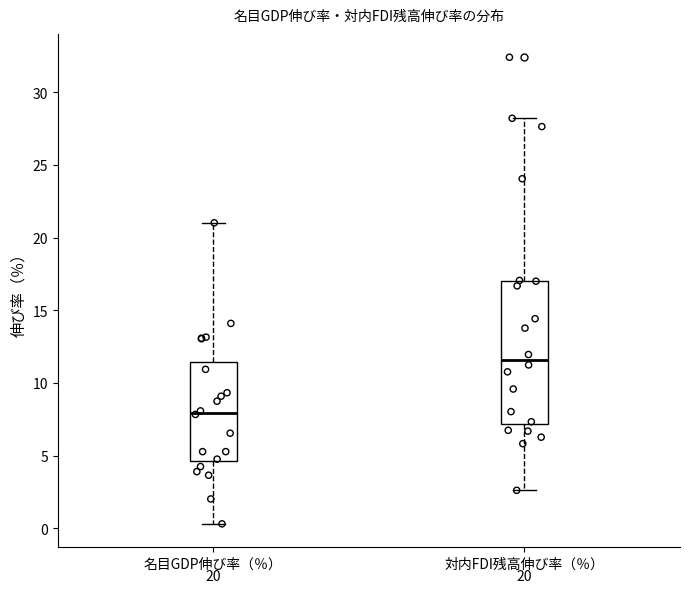

Reading left to right, transcribe this box plot: for each box, give where its median line is, the range the box spans, and where its two whiskers end, as read against the y-axis. The values are not printed on the chart, so give them approximately, as read against the axis.

名目GDP伸び率（％）: median 8.0, box 4.5 to 11.5, whiskers 0.5 to 21.0
対内FDI残高伸び率（％）: median 11.5, box 7.0 to 17.0, whiskers 2.5 to 28.0